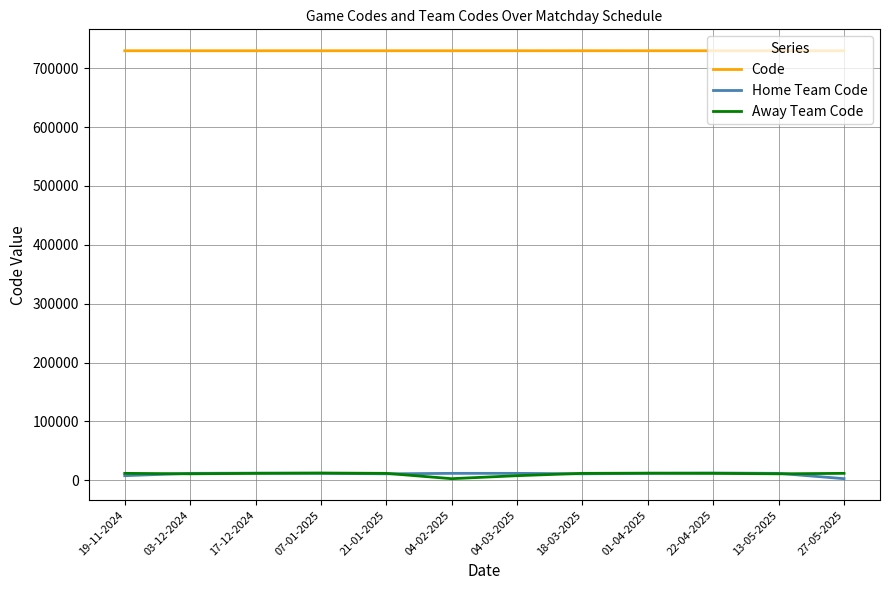

The Code series shows 1083079 at 03-12-2024. True or false?

False